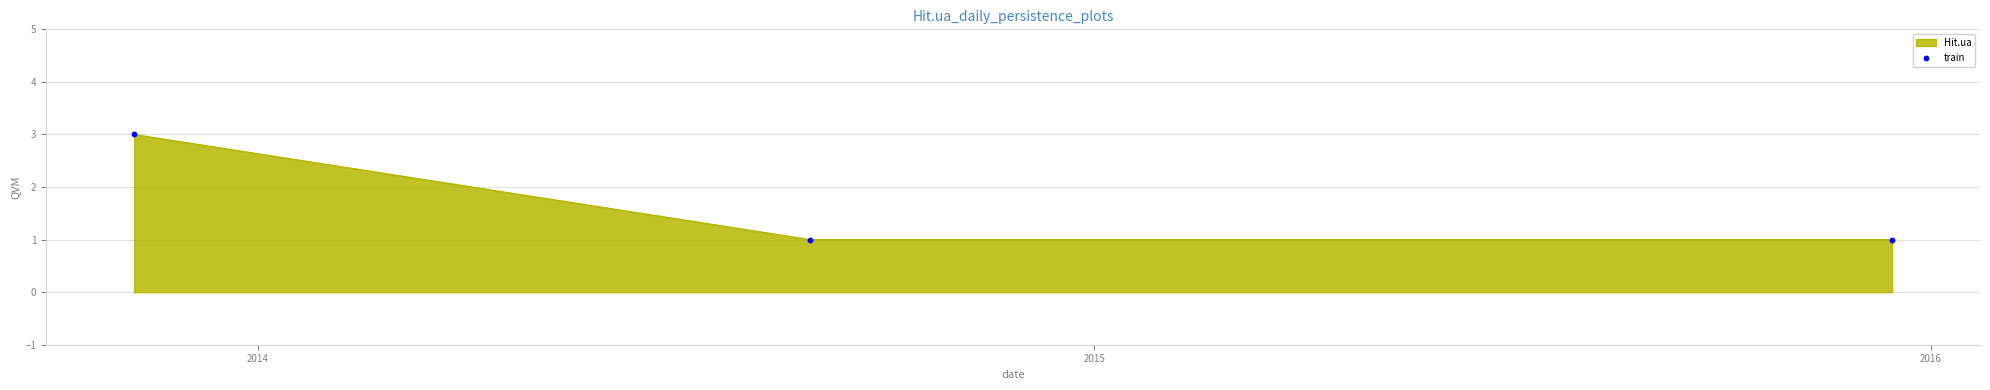

What is the greatest value displayed?

3